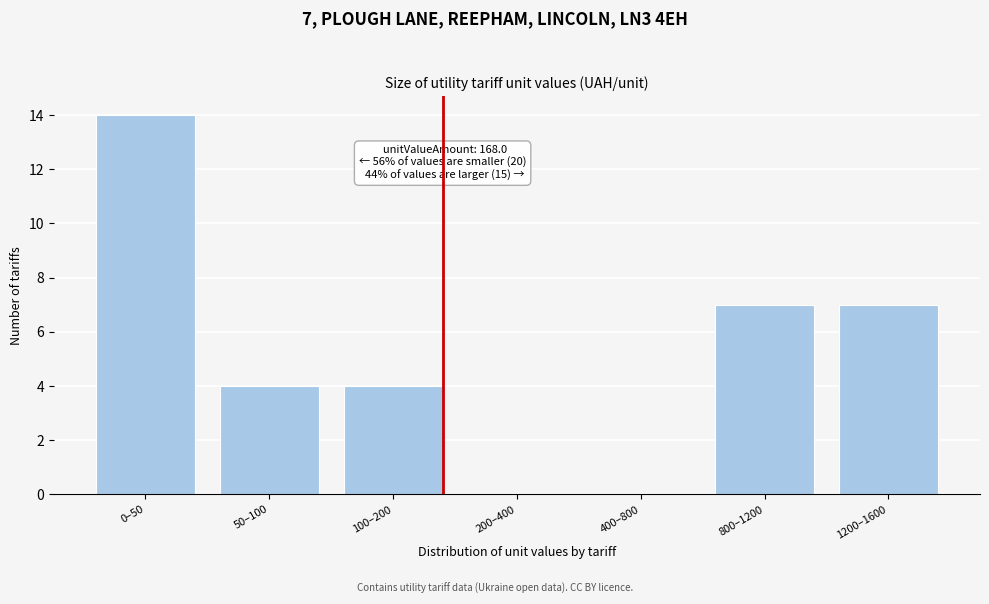

Reading left to right, extract all data points from this chart.

0–50=14	50–100=4	100–200=4	200–400=0	400–800=0	800–1200=7	1200–1600=7